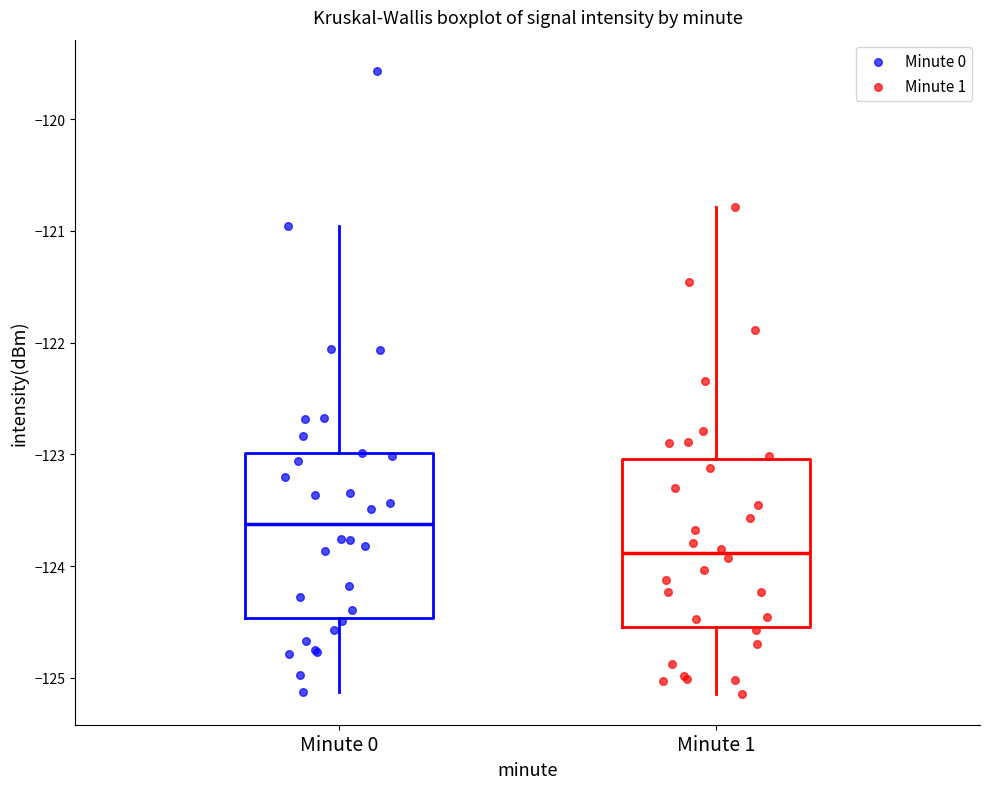

Reading left to right, transcribe this box plot: for each box, give where its median line is, the range the box spans, and where its two whiskers end, as read against the y-axis. The values are not printed on the chart, so give them approximately, as read against the axis.

Minute 0: median -123.6, box -124.5 to -123.0, whiskers -125.1 to -121.0
Minute 1: median -123.9, box -124.5 to -123.0, whiskers -125.1 to -120.8